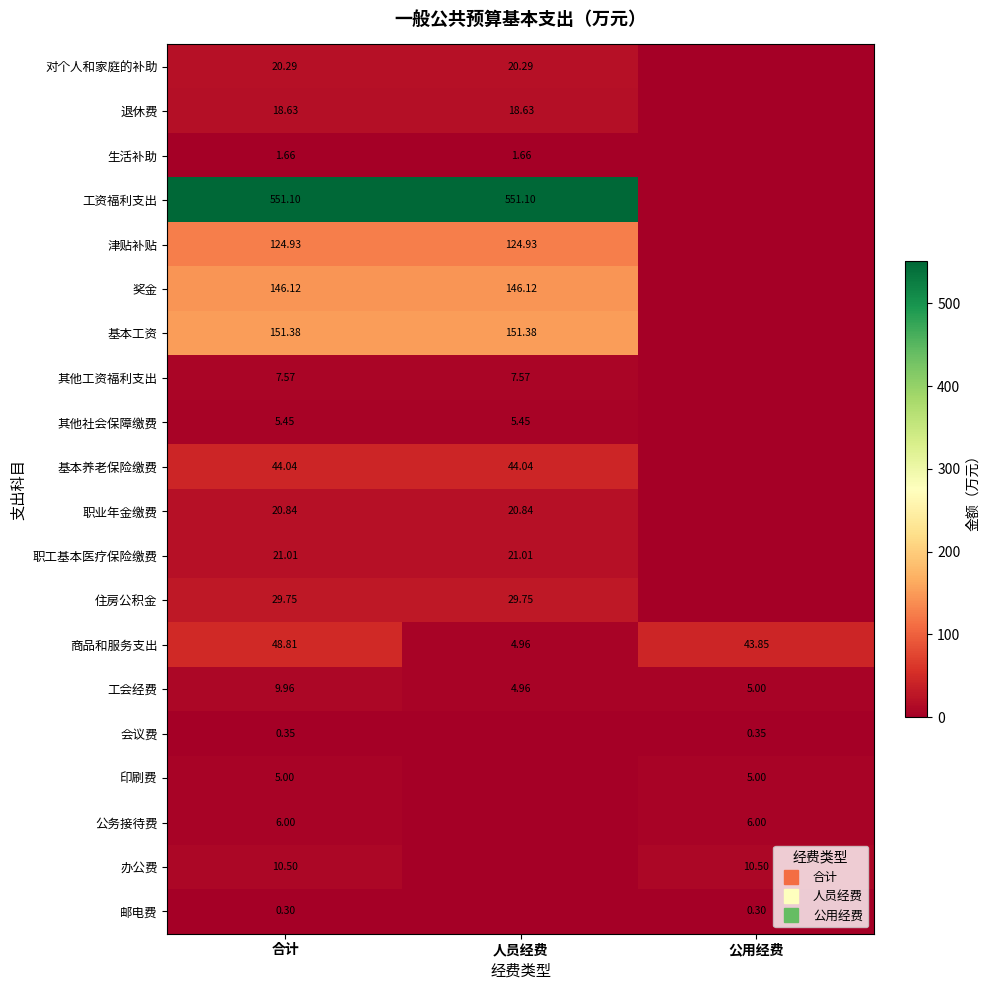

Which series has the largest range (max minus min)?

工资福利支出